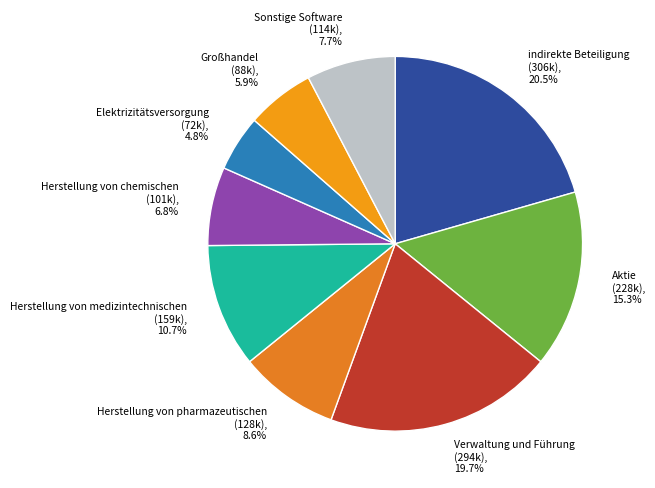

What is the largest slice in the pie chart?

indirekte Beteiligung